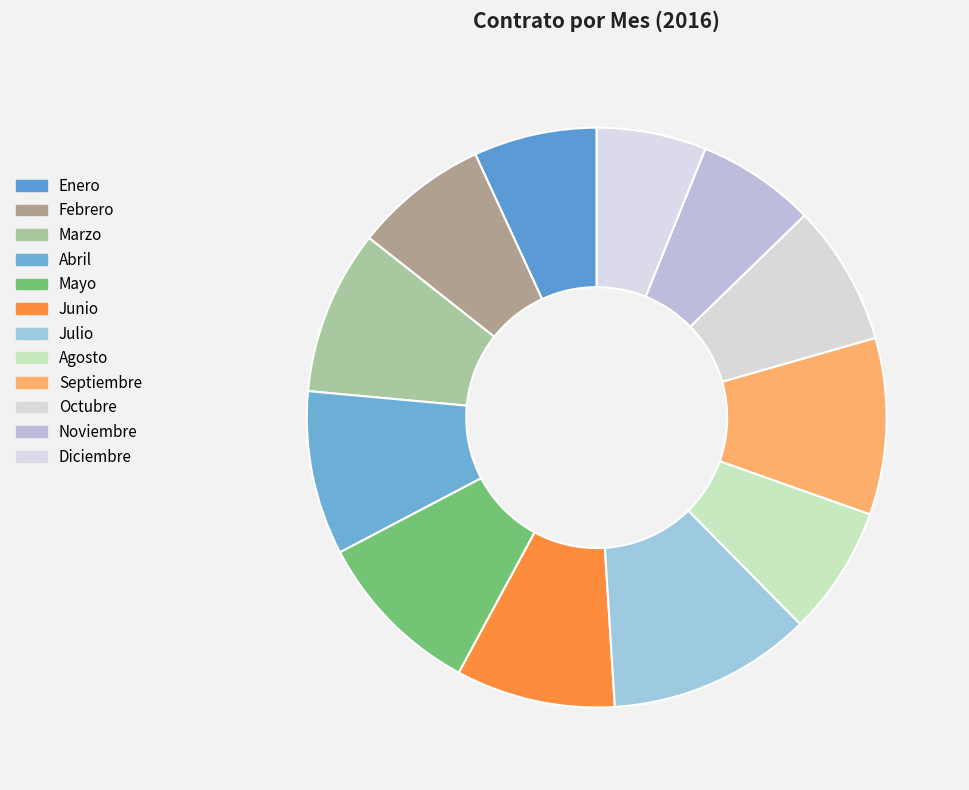

How many slices are in this pie chart?

12